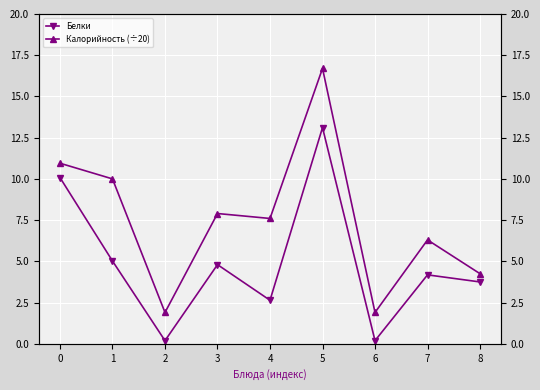

What is the greatest value displayed?

16.7